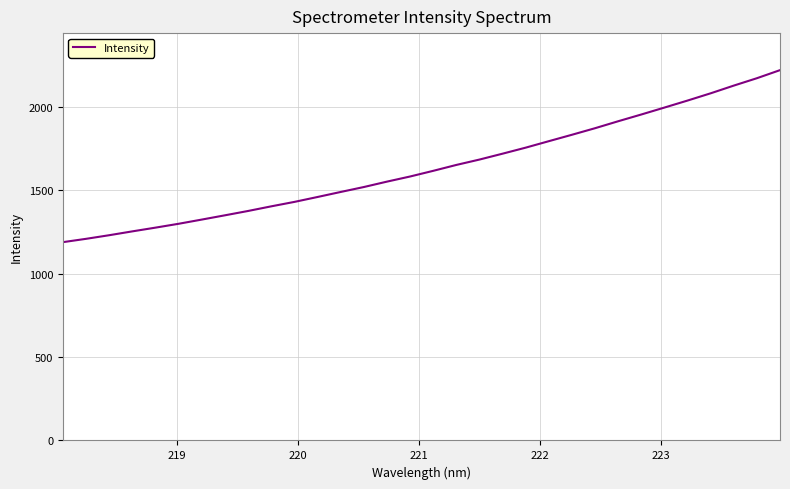

What is the difference between the maximum and second lowest values?

1011.7